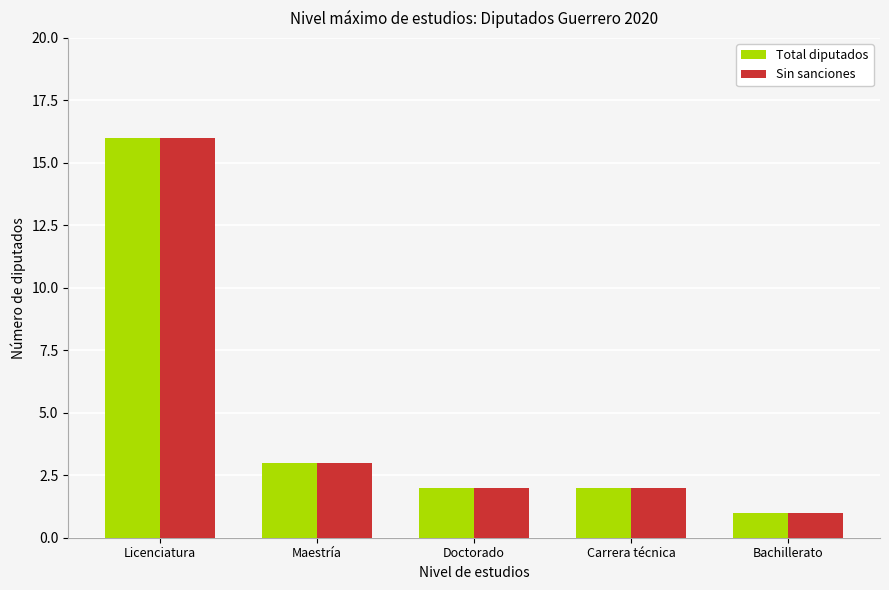

What is the difference between the maximum and minimum values in the Sin sanciones series?

15